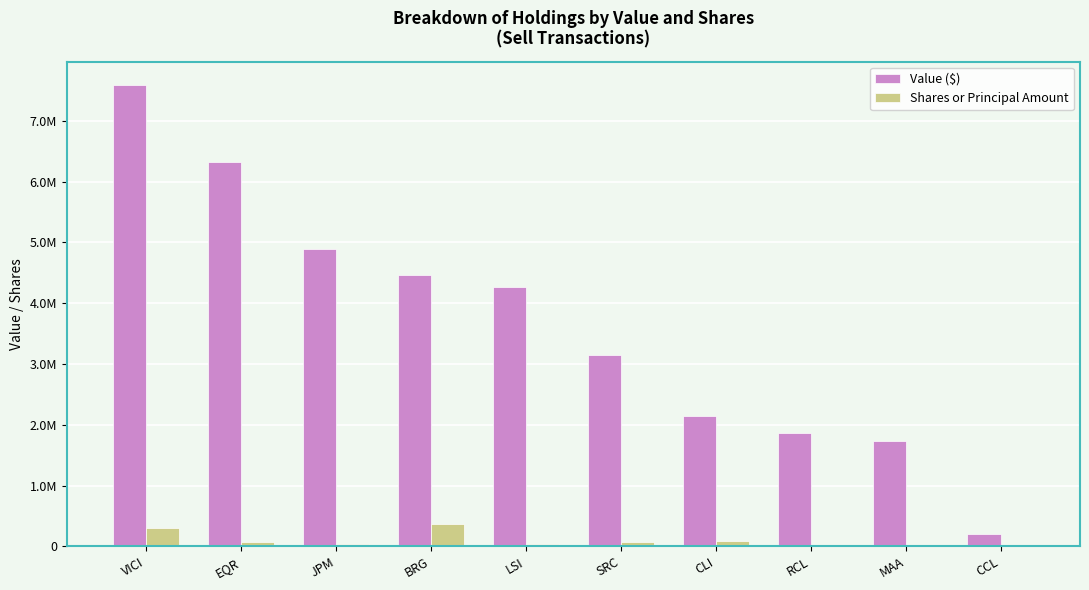

Reading right to left, transcribe all the data shown in this chart.

Value ($): CCL=203000	MAA=1740000	RCL=1861000	CLI=2139000	SRC=3142000	LSI=4264000	BRG=4472000	JPM=4895000	EQR=6323000	VICI=7598000
Shares or Principal Amount: CCL=4000	MAA=13199	RCL=13939	CLI=92496	SRC=63891	LSI=39379	BRG=371121	JPM=35116	EQR=78144	VICI=297397